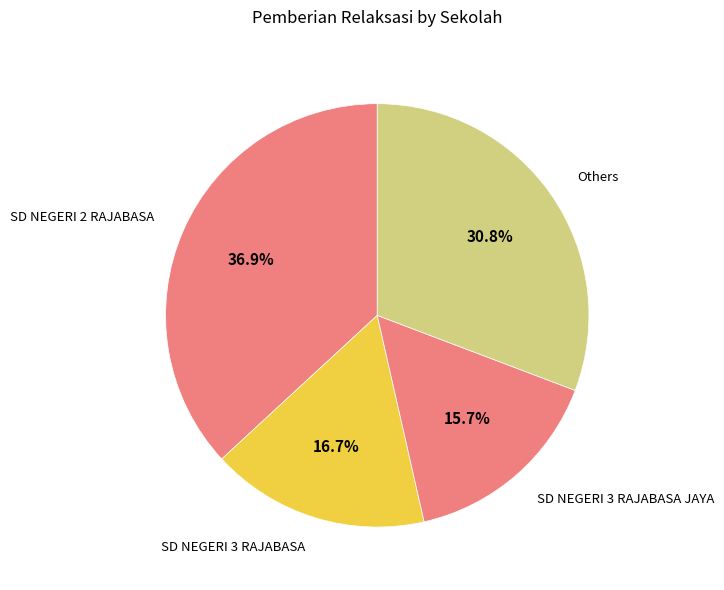

To the nearest percent, what is the difference between the largest and smallest slice percentages?

21%